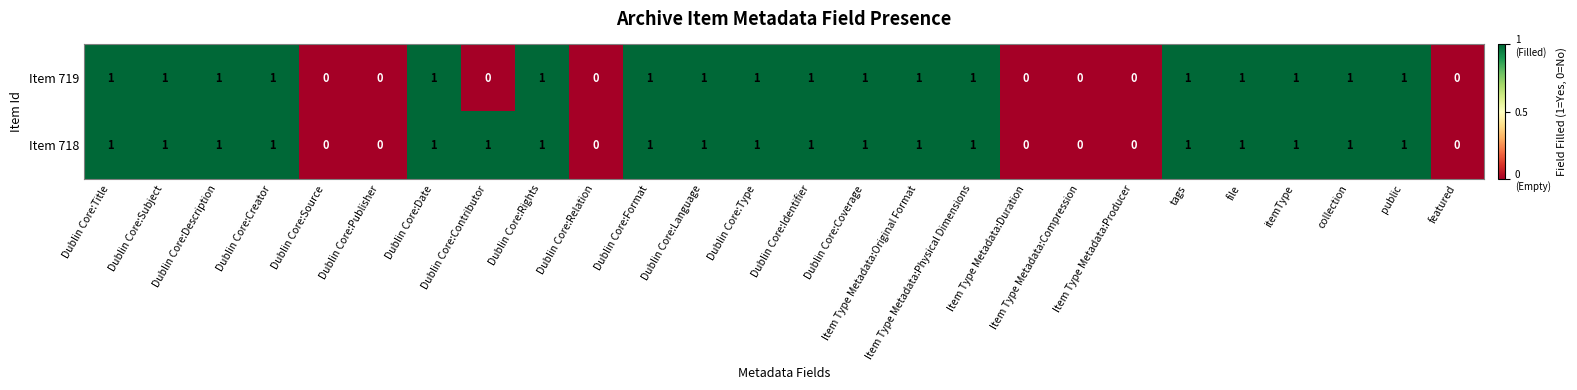

Which series has the largest total across all categories?

Item 718